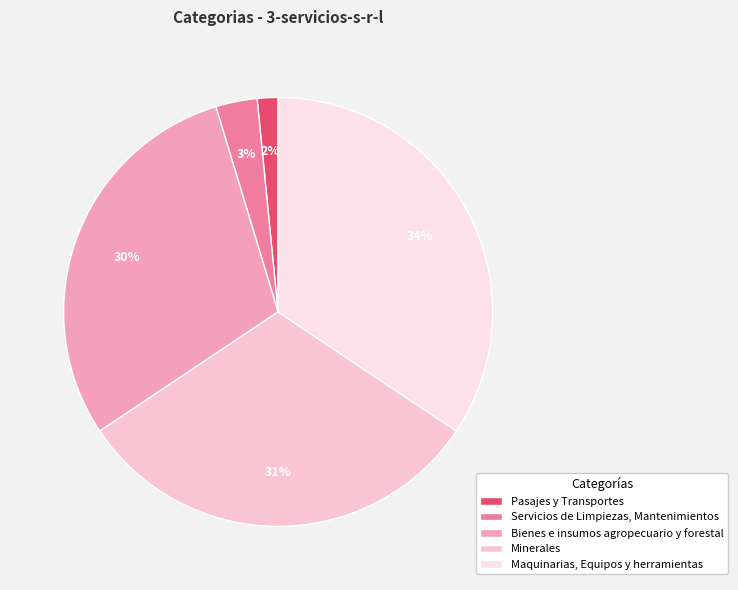

Rank the categories by value from highest to lowest.

Maquinarias, Equipos y herramientas, Minerales, Bienes e insumos agropecuario y forestal, Servicios de Limpiezas, Mantenimientos, Pasajes y Transportes